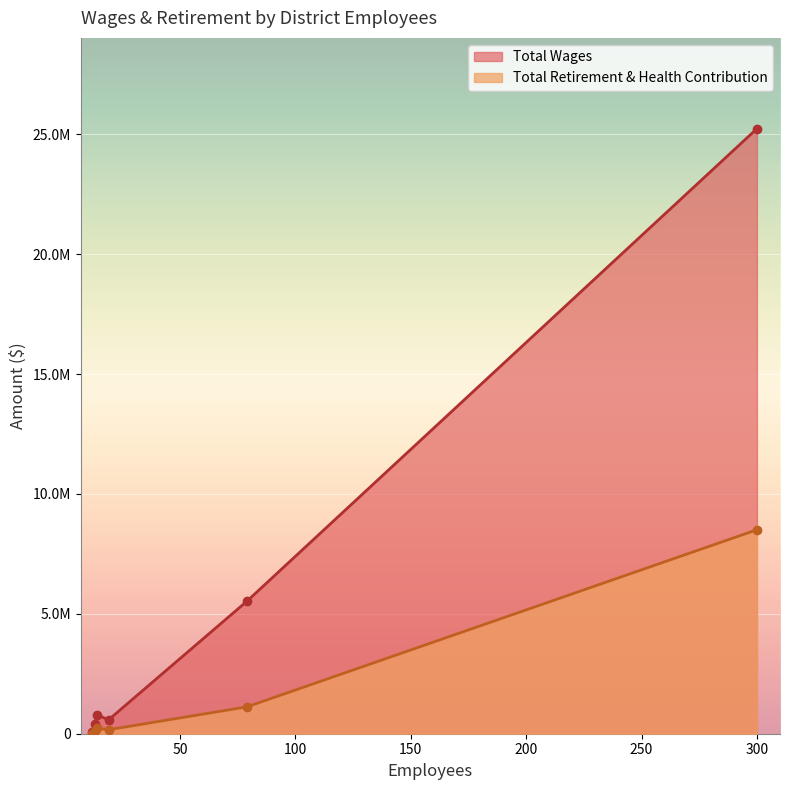

What are all the series names shown in the legend?

Total Wages, Total Retirement & Health Contribution